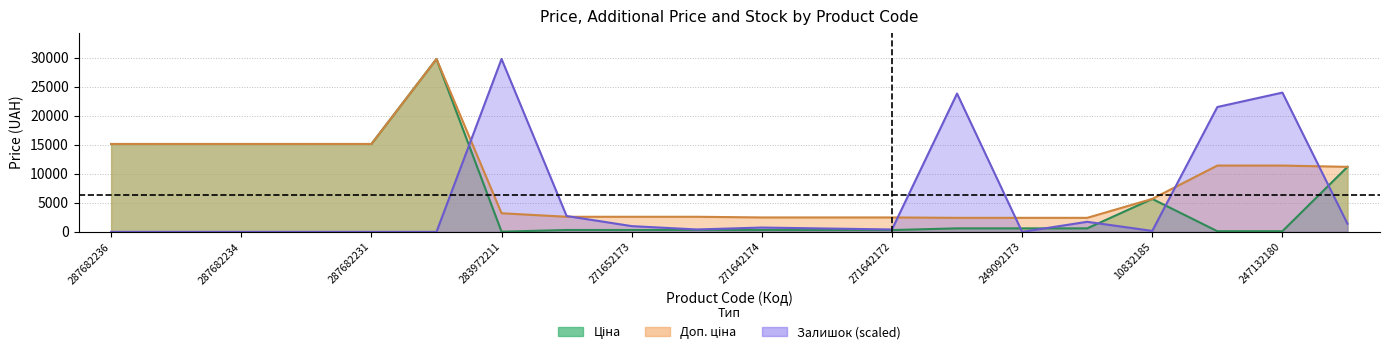

What is the total value across all series at 10832185?

11512.9